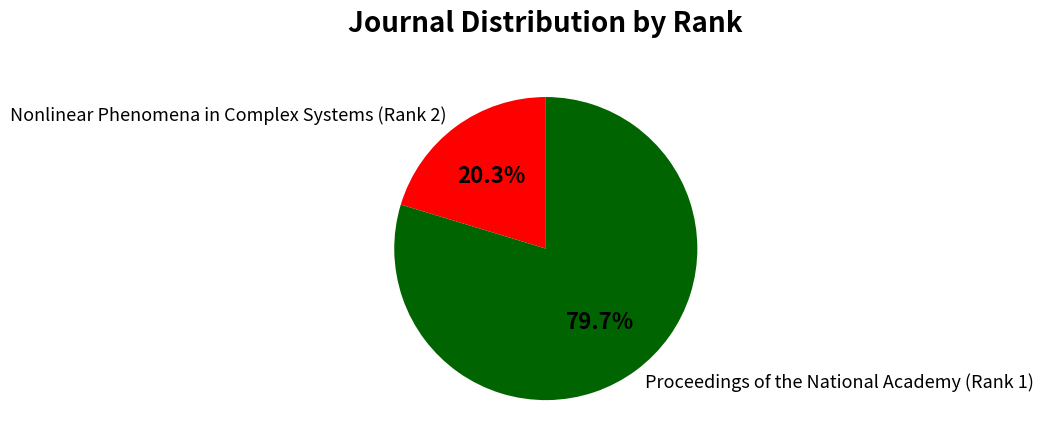

To the nearest percent, what is the difference between the Nonlinear Phenomena in Complex Systems (Rank 2) and Proceedings of the National Academy (Rank 1) slice percentages?

59%